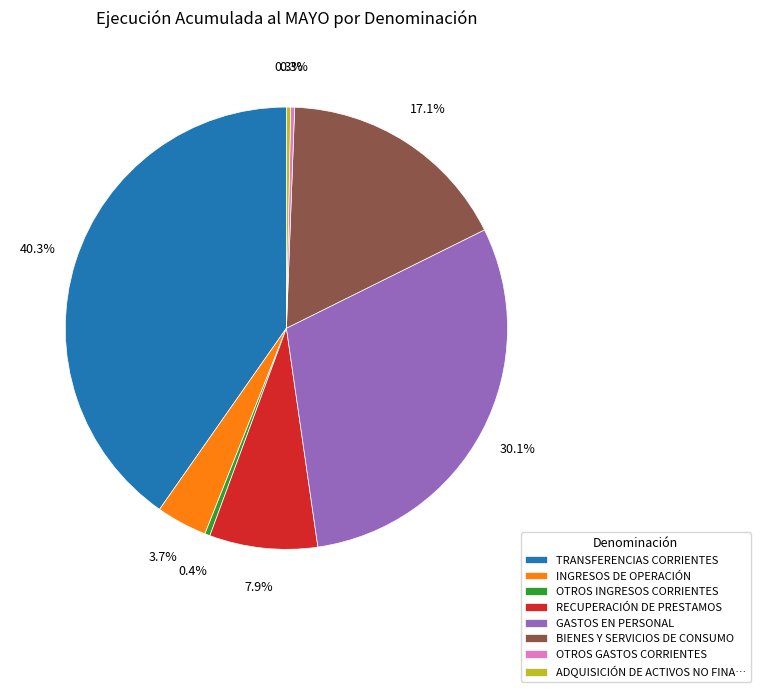

What portion of the pie excludes INGRESOS DE OPERACIÓN?

96.3%